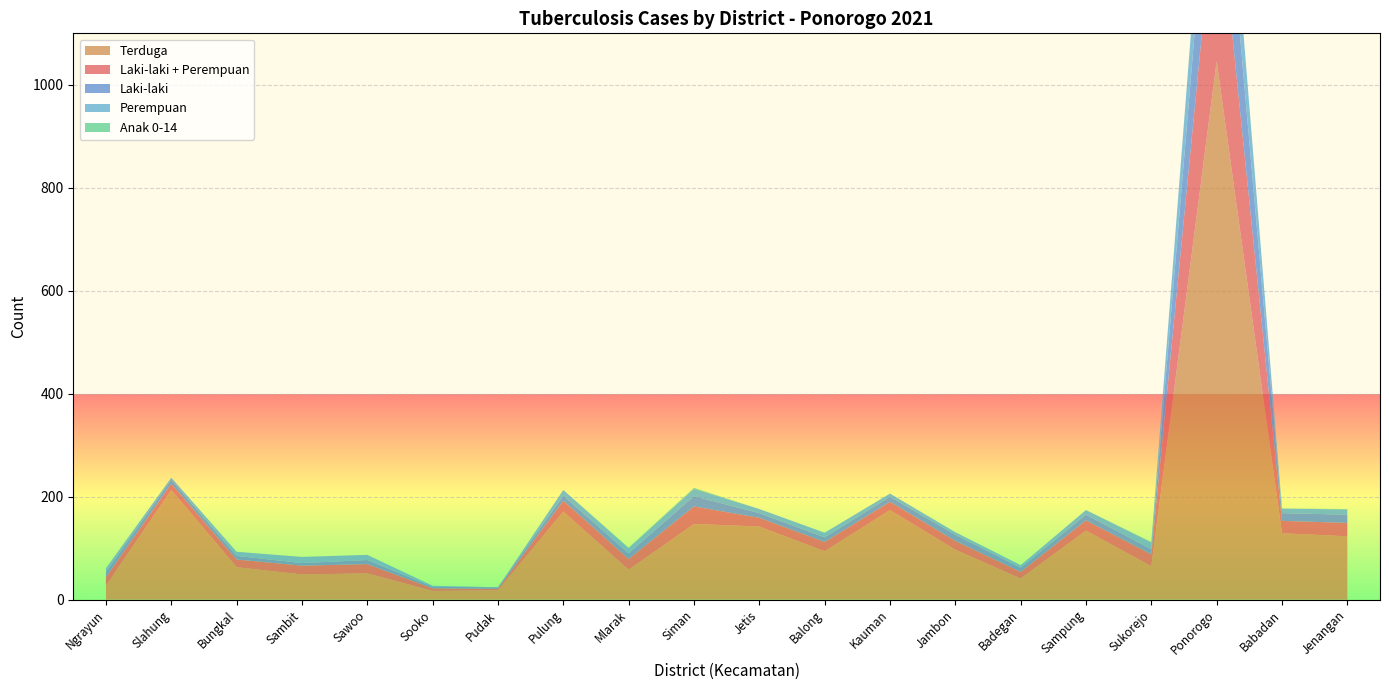

Reading left to right, extract all data points from this chart.

Laki-laki + Perempuan: 17	12	15	17	18	5	3	21	21	34	17	18	16	17	13	20	23	348	24	26
Laki-laki: 10	8	7	5	8	3	3	10	11	20	9	9	10	12	8	11	10	217	15	16
Perempuan: 7	4	8	12	10	2	0	11	10	14	8	9	6	5	5	9	13	131	9	10
Terduga: 27	213	63	49	51	17	18	171	58	147	142	94	174	97	41	134	65	1046	129	123
Anak 0-14: 0	0	0	0	0	0	0	0	1	2	0	0	0	0	0	0	1	0	0	1